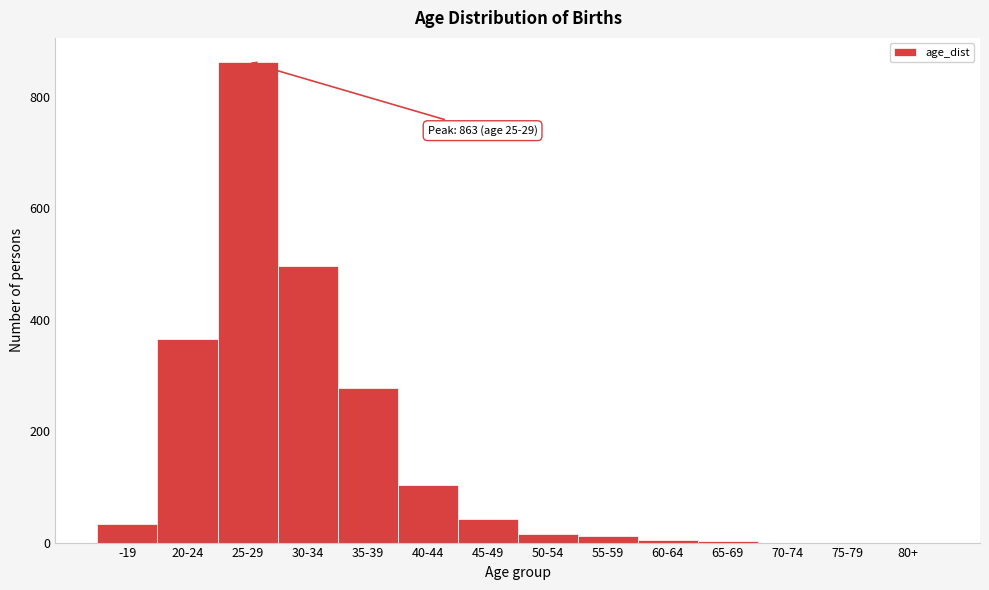

What is the greatest value displayed?

863